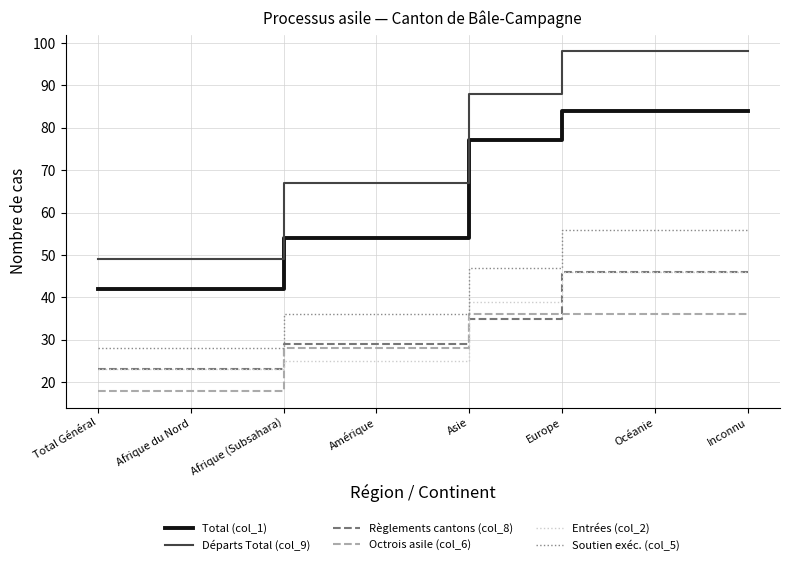

True or false: Règlements cantons (col_8) and Total (col_1) cross at least once.

False